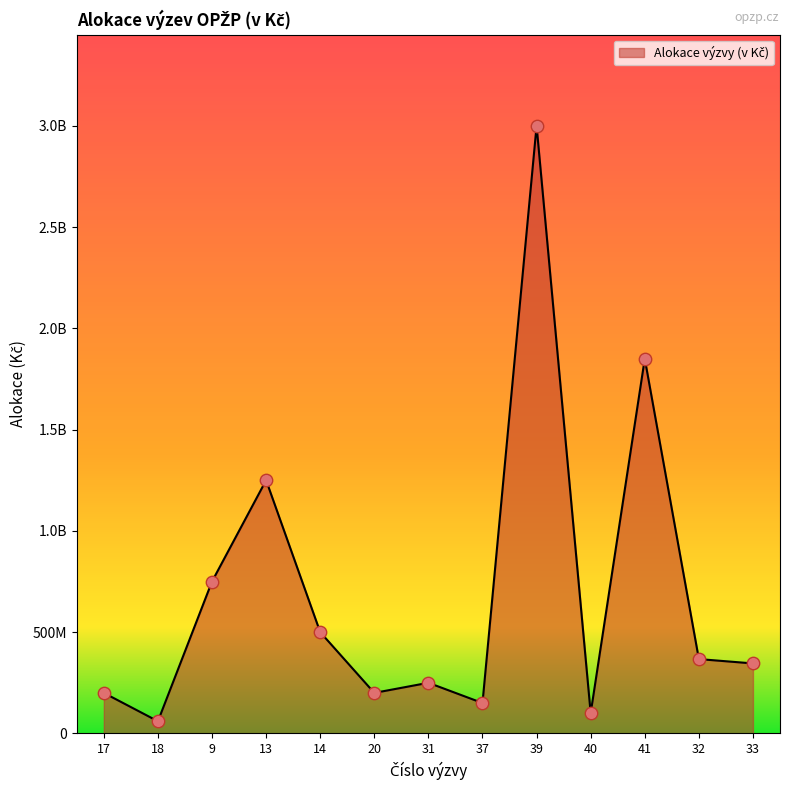

What is the ratio of the value at 20 to the value at 18?

3.3